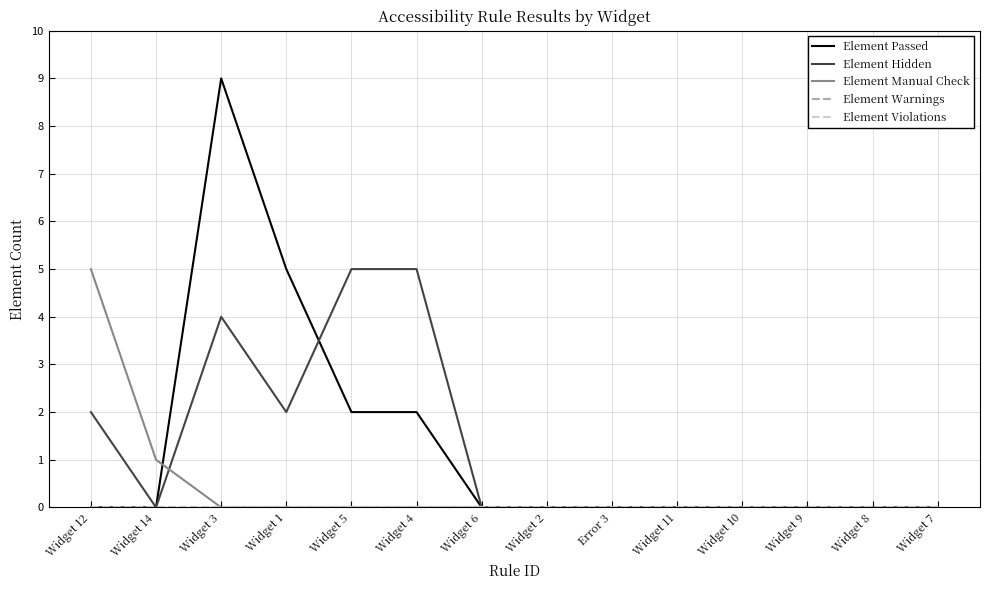

Does the chart have visible grid lines?

Yes